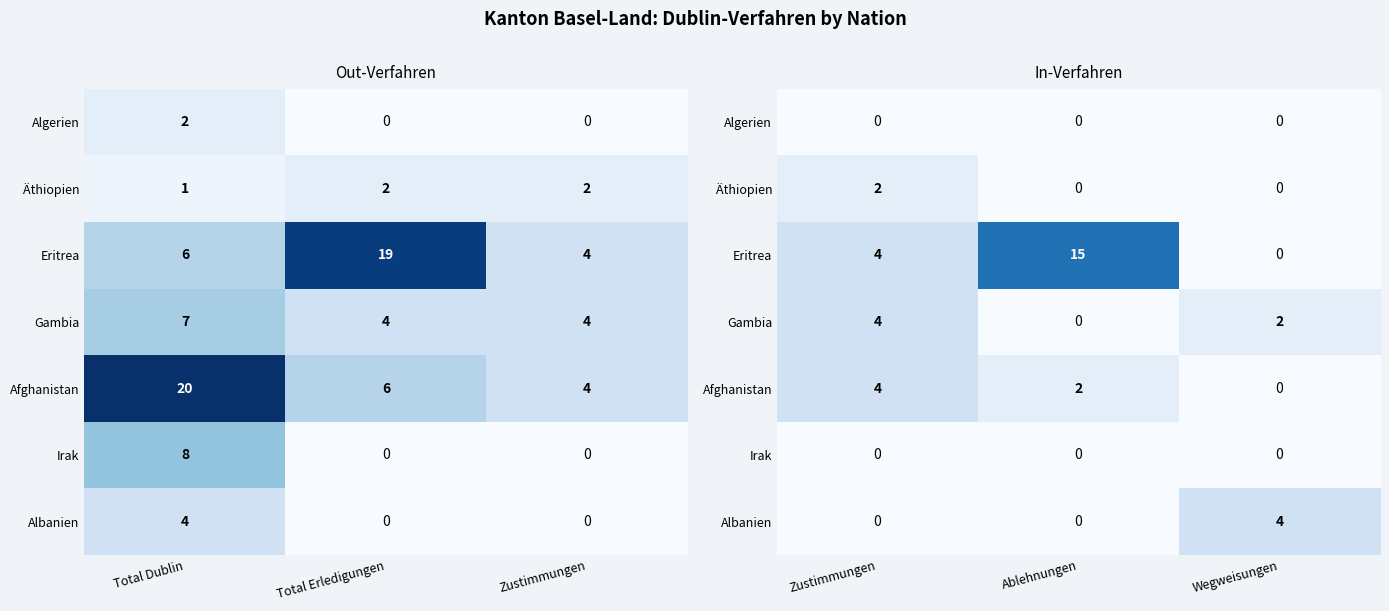

What is the spread (max minus min) of values at Wegweisungen?

4